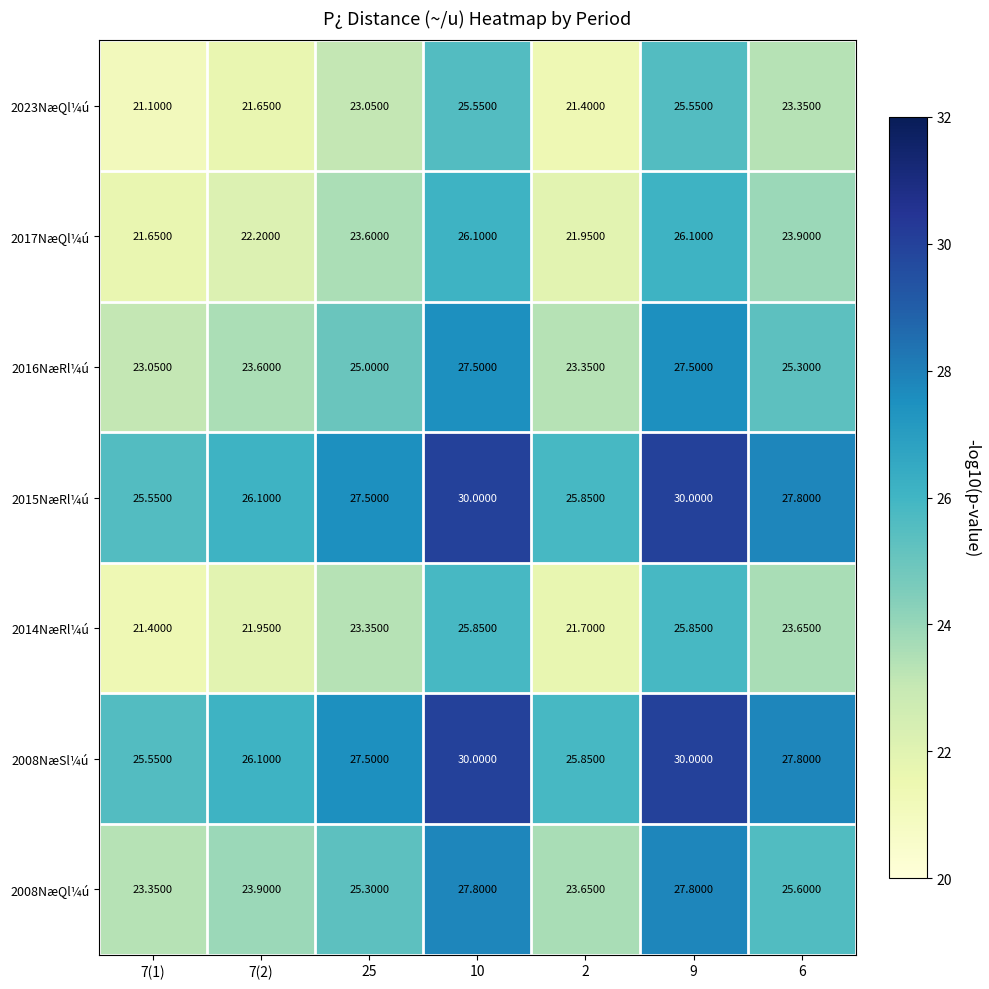

At how many categories does at least one series exceed 21?

7